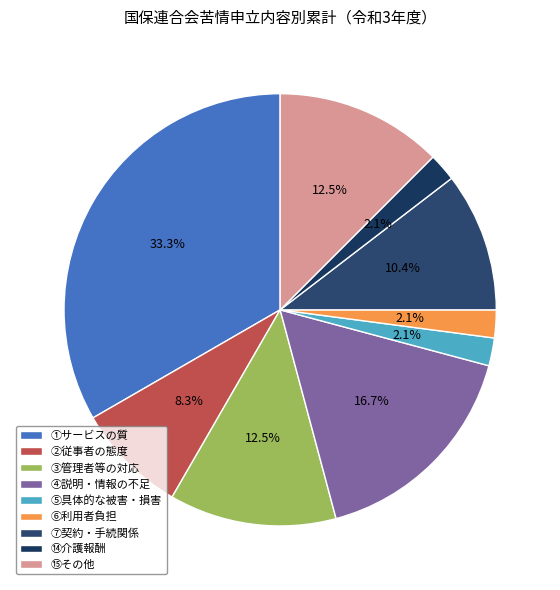

Is it true that ⑭介護報酬 is 2% of the pie?

True